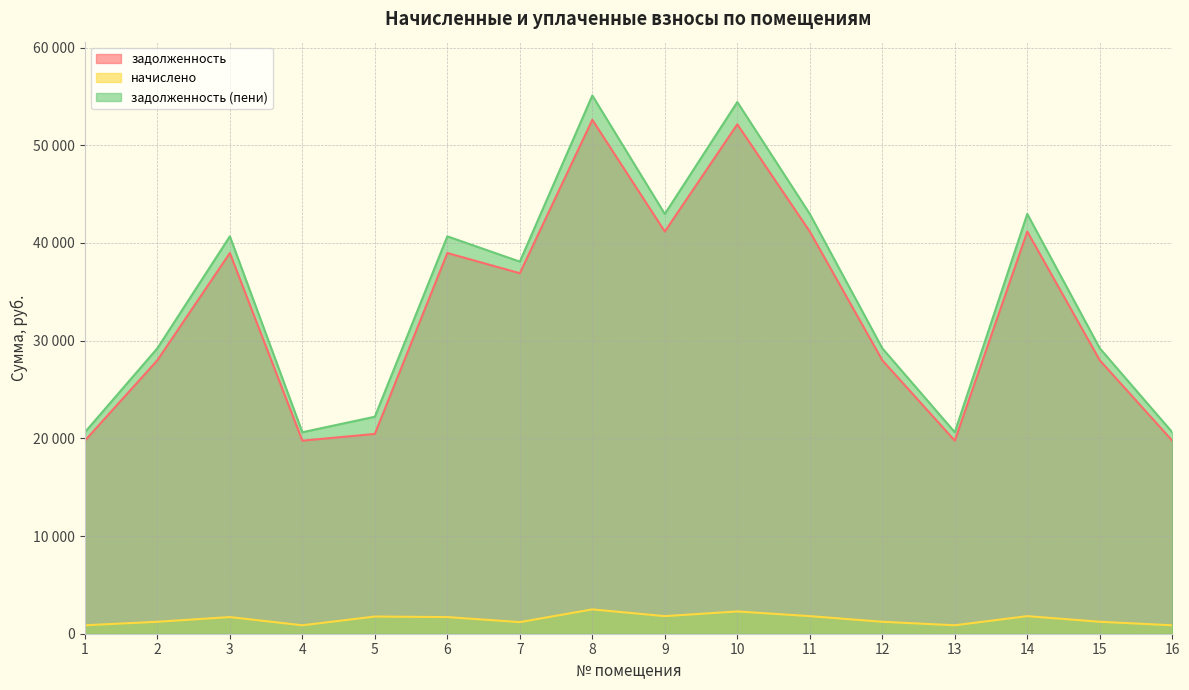

True or false: задолженность and задолженность (пени) intersect in this chart.

False